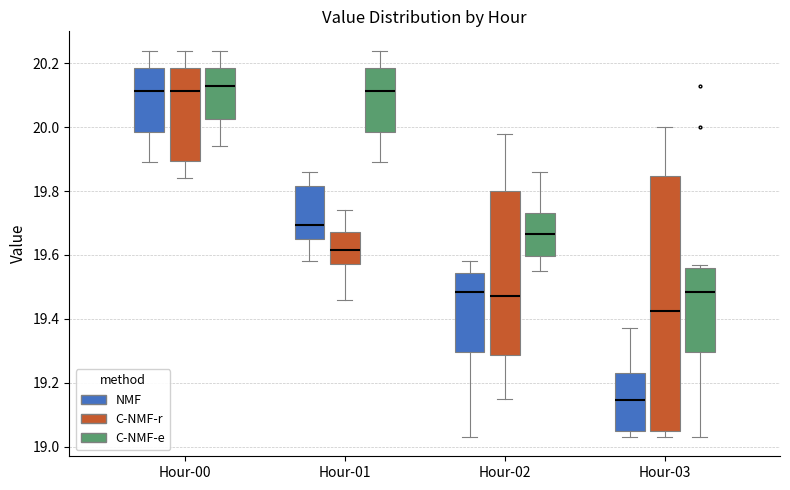

Comparing the boxes themselves (not the whiskers), which one is the tallest?

Hour-03 (C-NMF-r)